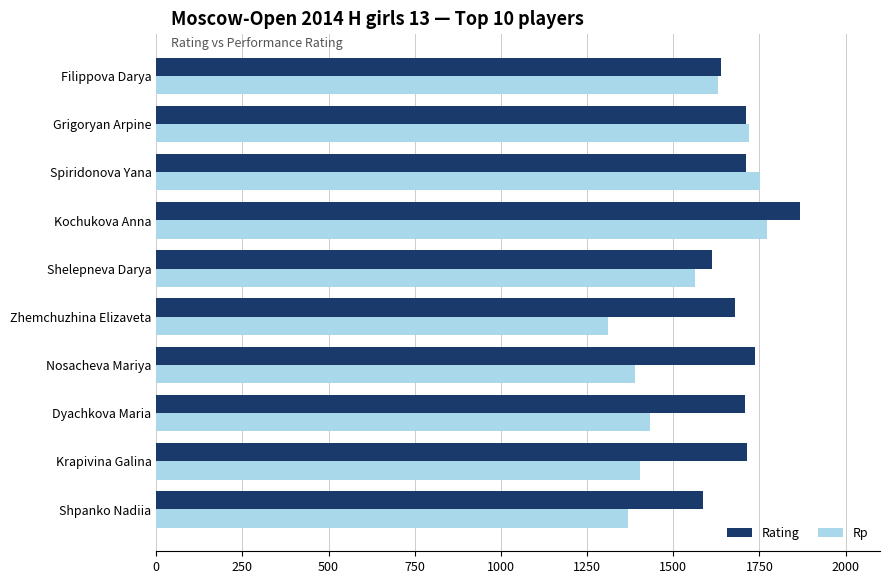

What is the greatest value displayed?

1869